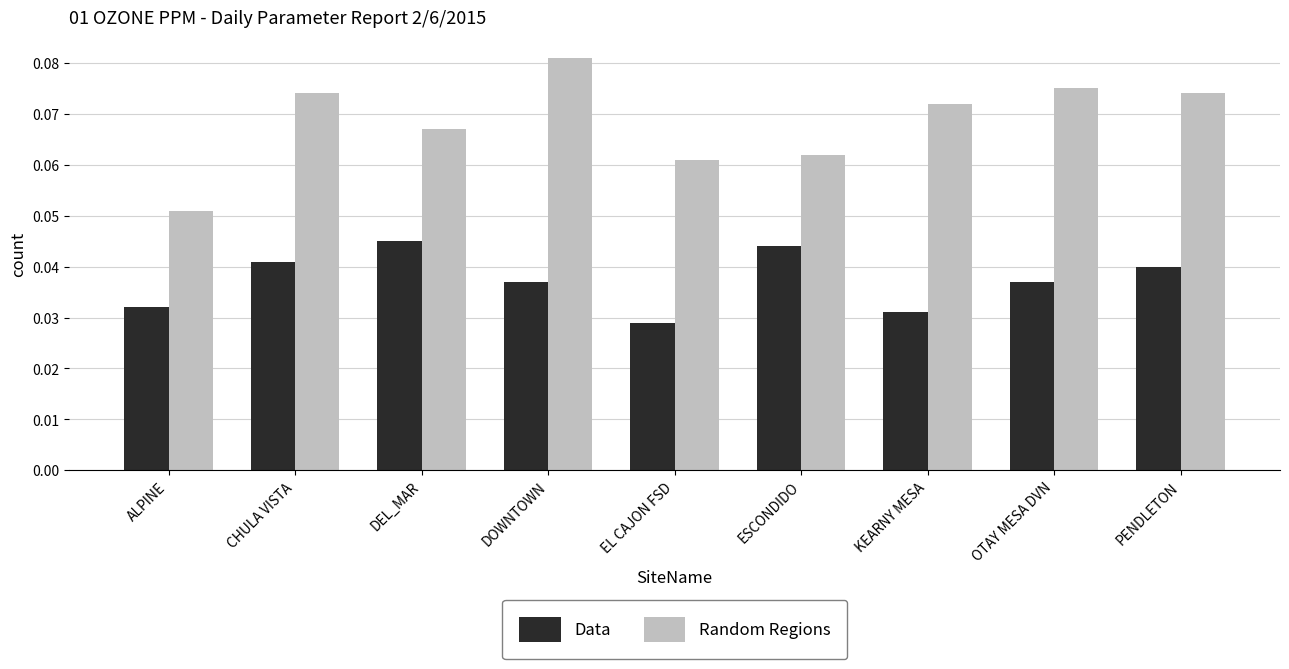

What position from the left is KEARNY MESA?

7